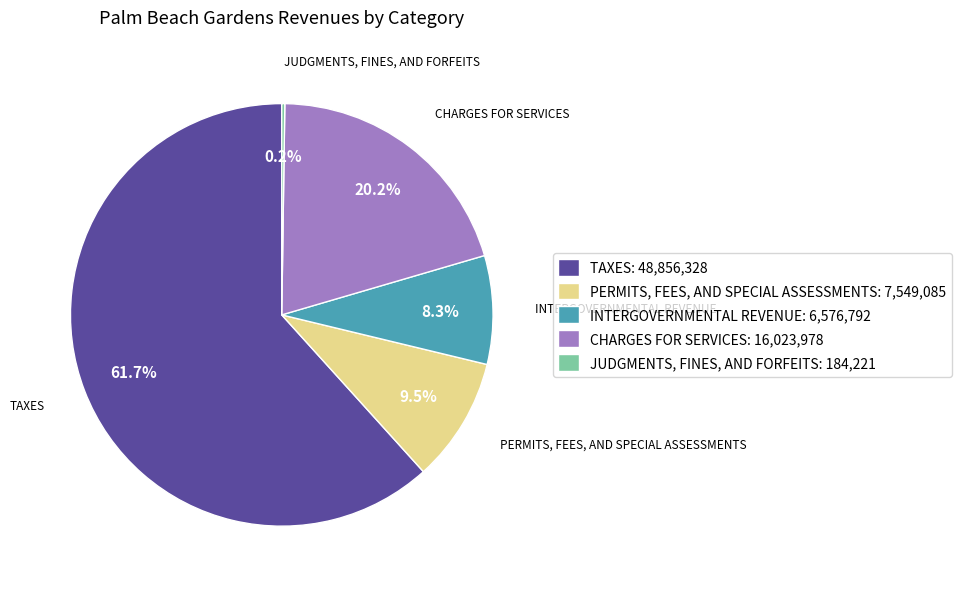

What is the majority slice?

TAXES: 48,856,328